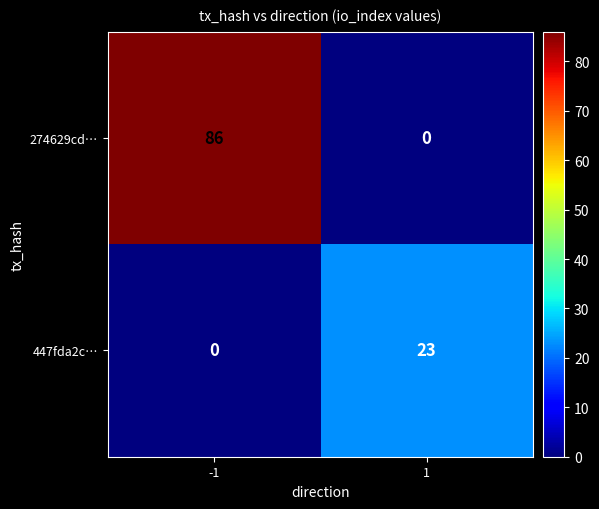

What is the greatest value displayed?

86